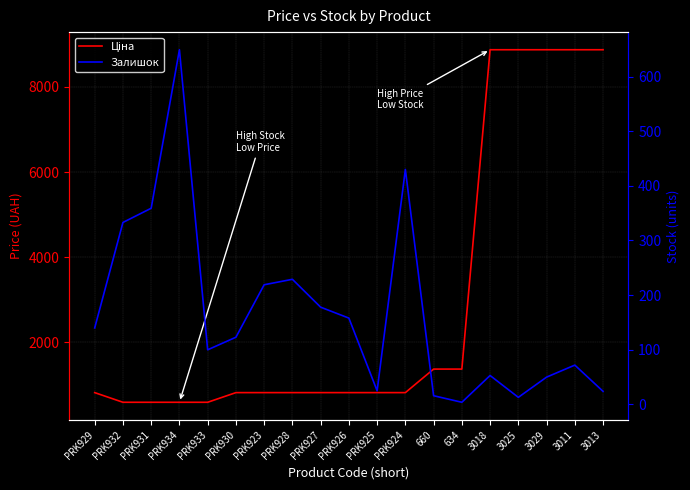

How many lines are shown in the chart?

2